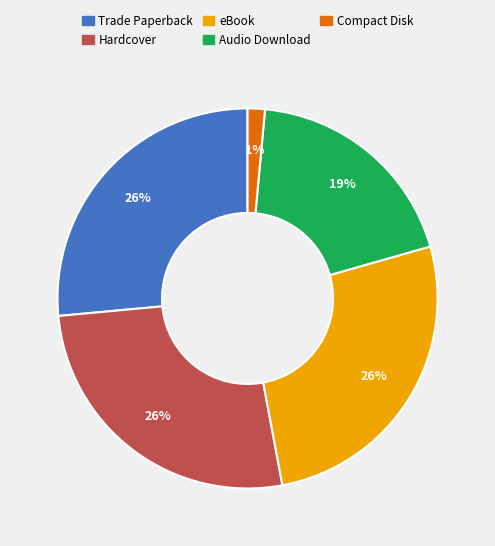

What percentage is the Audio Download slice, to the nearest percent?

19%